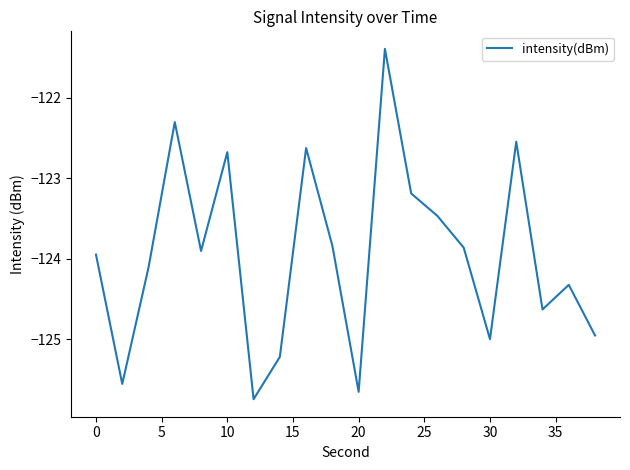

What is the difference between the maximum and minimum values?

4.3